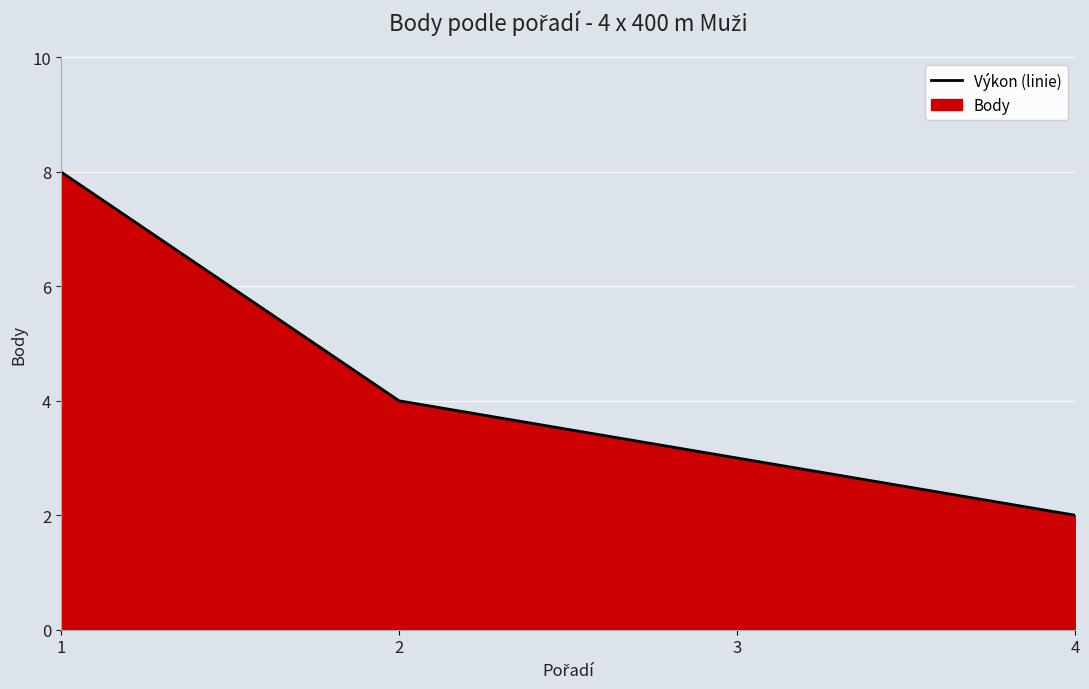

At which label does the data first exceed 4?

1